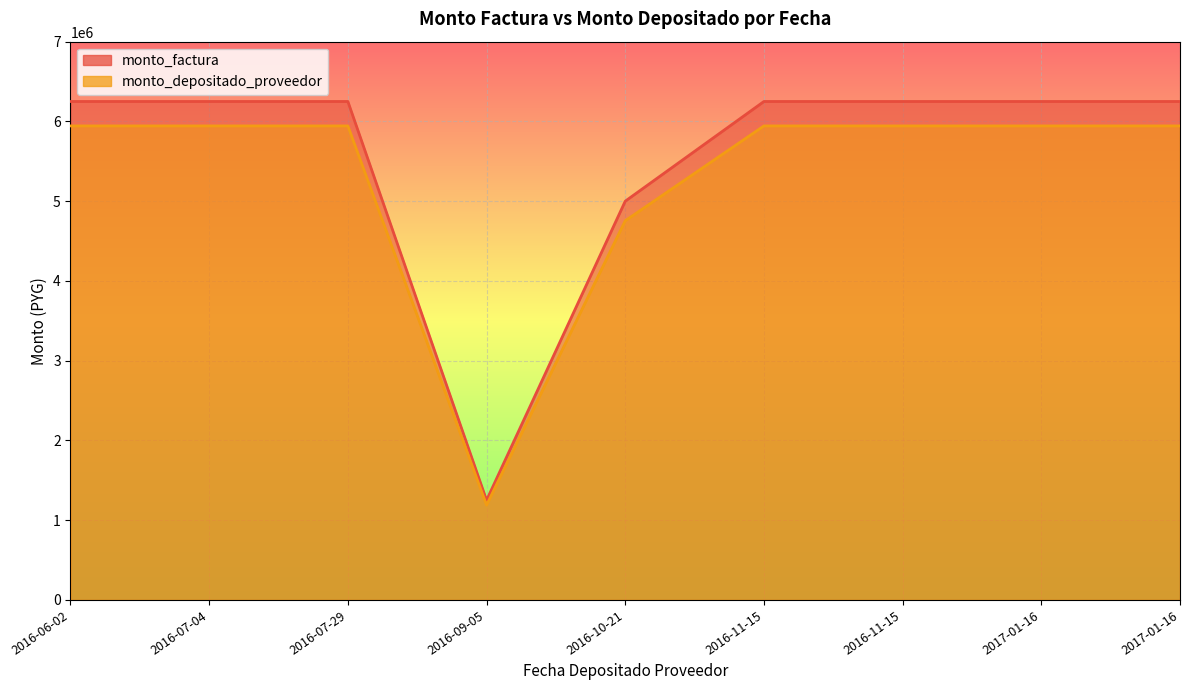

Which label corresponds to the smallest value in the chart?

2016-09-05